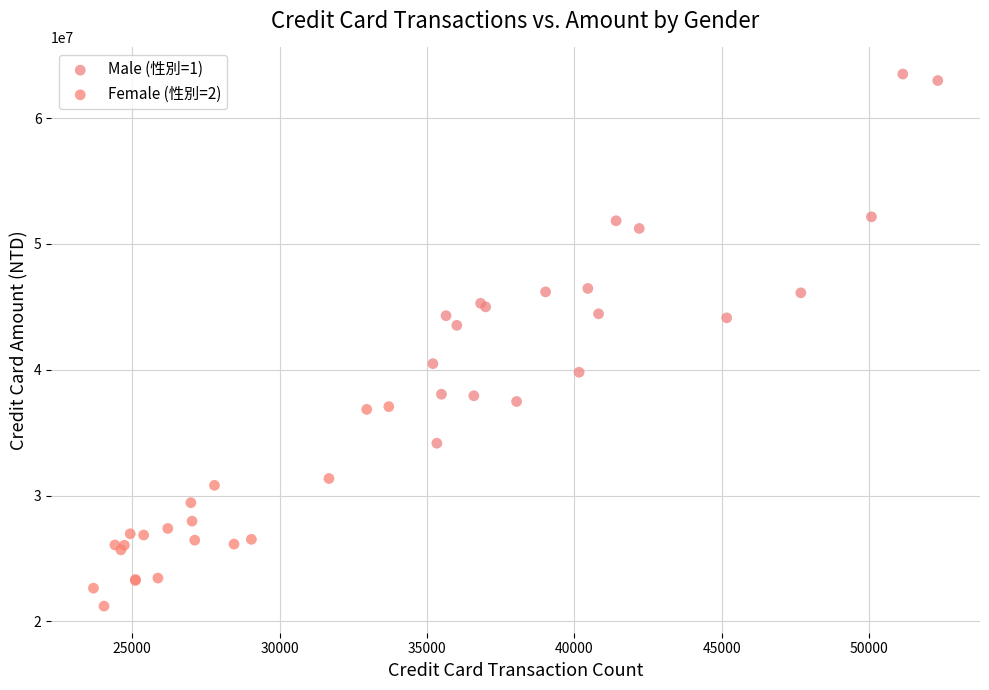

What are all the series names shown in the legend?

Male (性別=1), Female (性別=2)